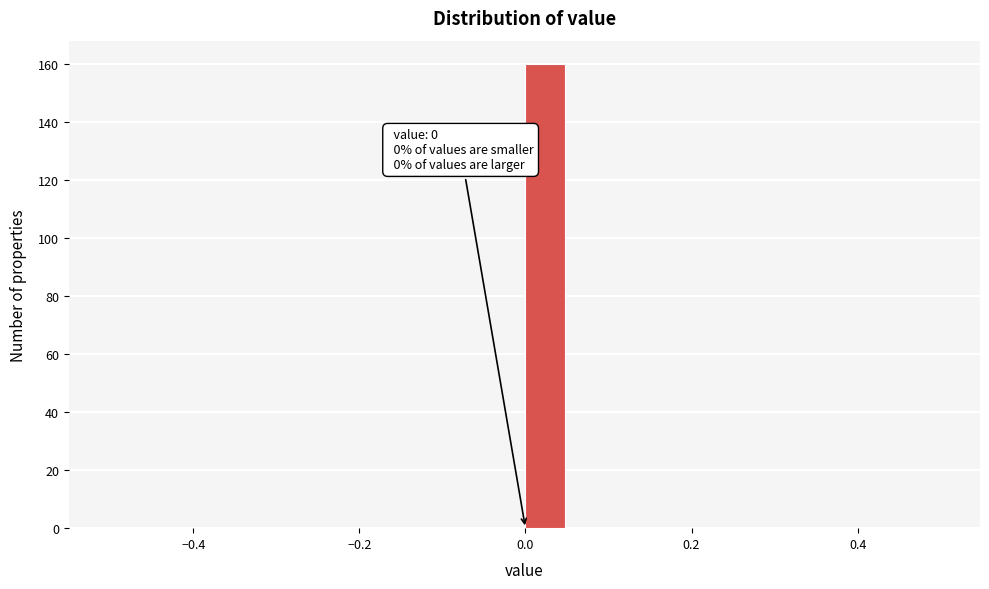

Read against the x-axis, roughly where is the centre of the tallest bar?

0.02